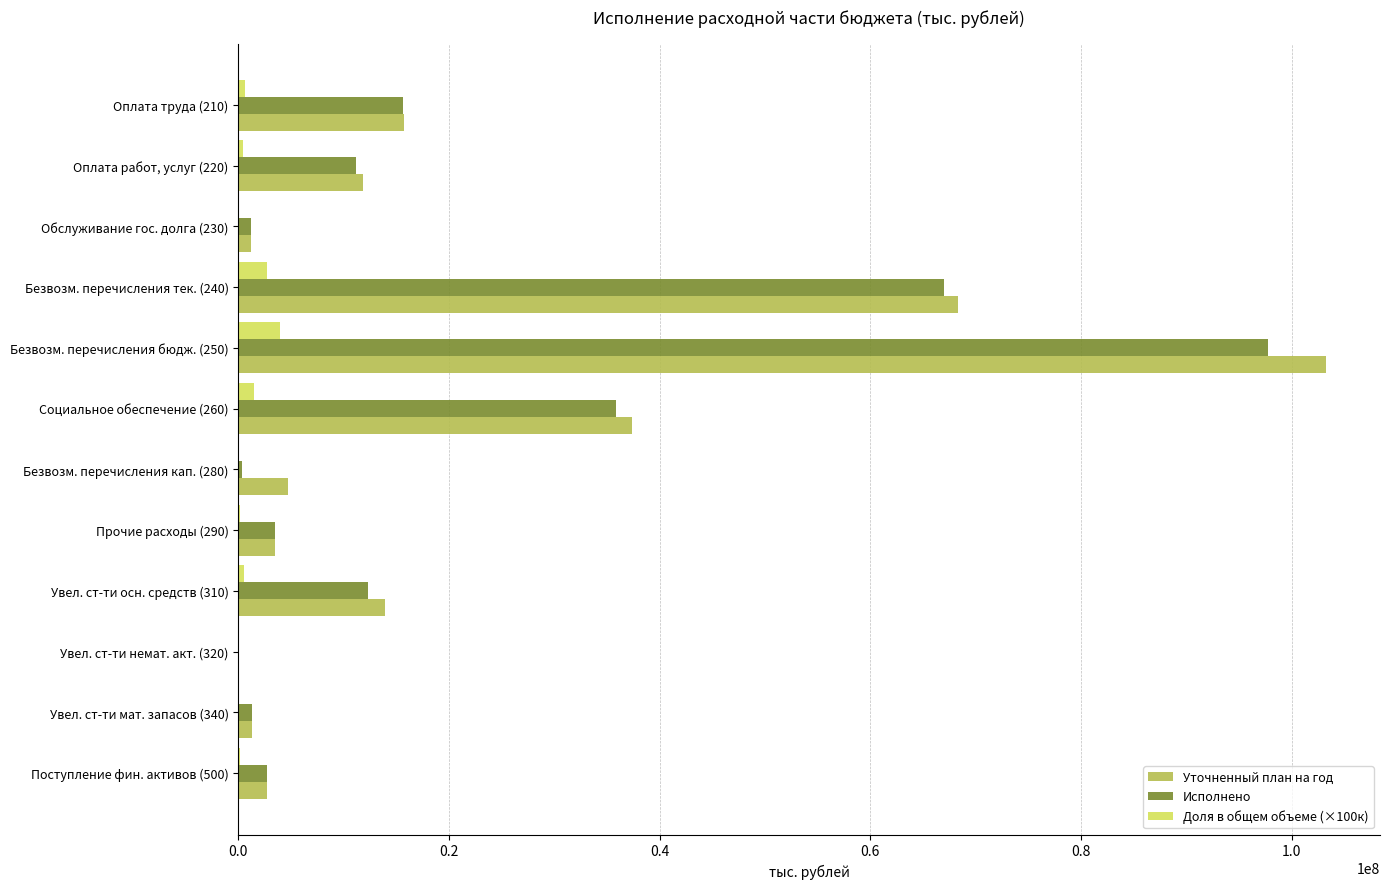

What are all the series names shown in the legend?

Уточненный план на год, Исполнено, Доля в общем объеме (×100к)